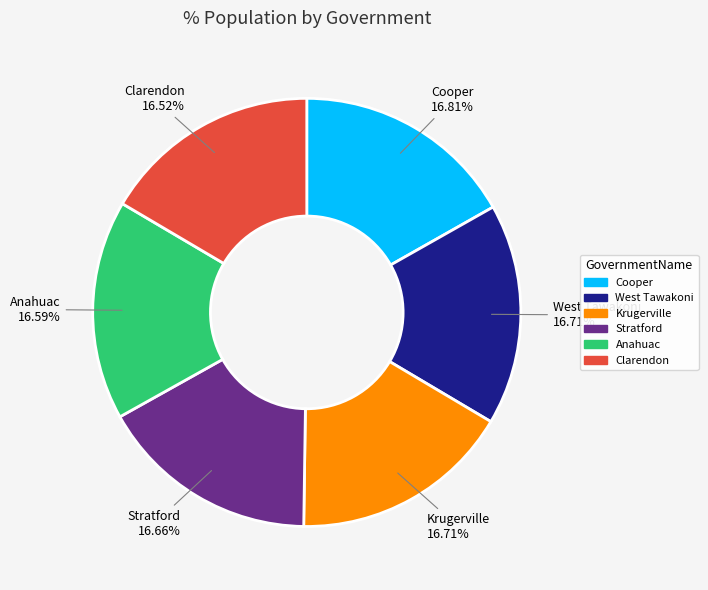

Do Krugerville and Anahuac together represent more than half of the pie?

No